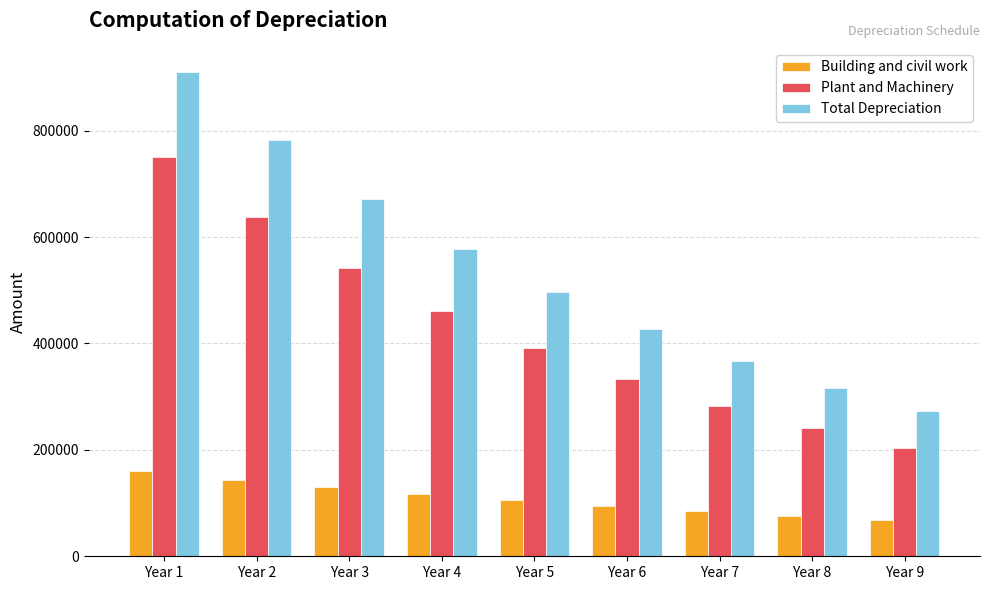

What is the minimum value shown in the chart?

68874.8